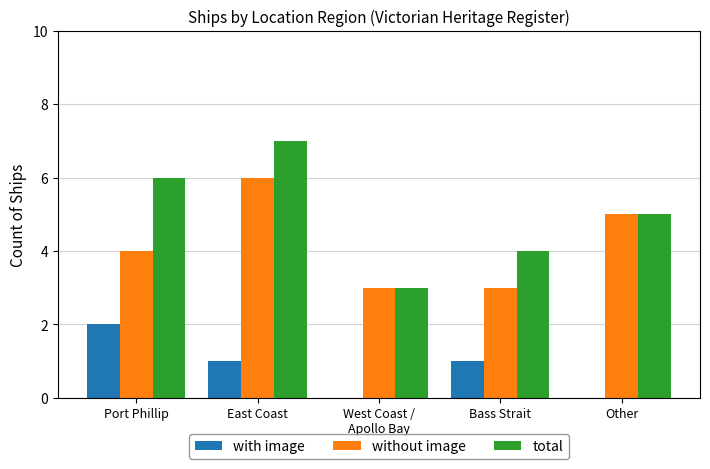

Reading left to right, transcribe all the data shown in this chart.

with image: Port Phillip=2	East Coast=1	West Coast /
Apollo Bay=0	Bass Strait=1	Other=0
without image: Port Phillip=4	East Coast=6	West Coast /
Apollo Bay=3	Bass Strait=3	Other=5
total: Port Phillip=6	East Coast=7	West Coast /
Apollo Bay=3	Bass Strait=4	Other=5